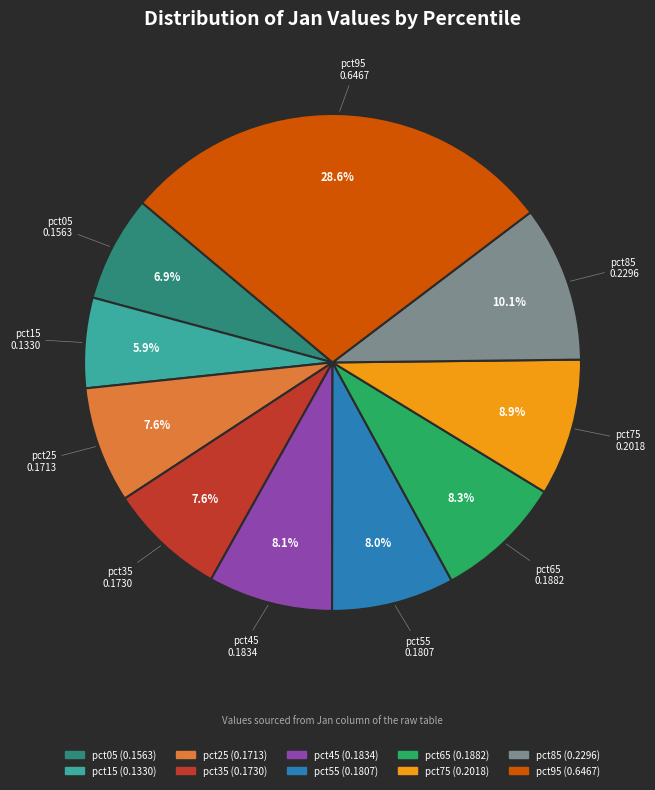

What percentage is the pct85 slice, to the nearest percent?

10%